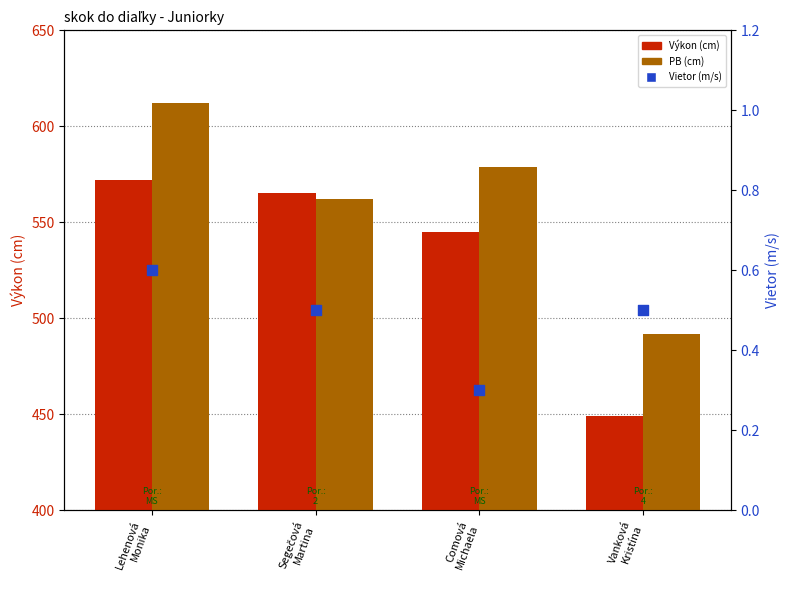

What is the total value across all series at Vanková
Kristína?

941.5